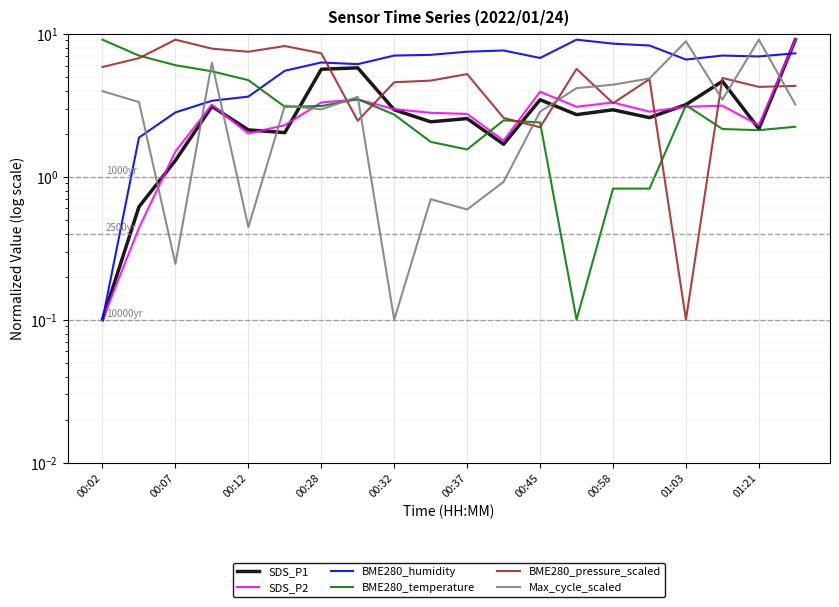

Is the value of SDS_P2 at 00:32 greater than the value of BME280_humidity at 00:58?

No